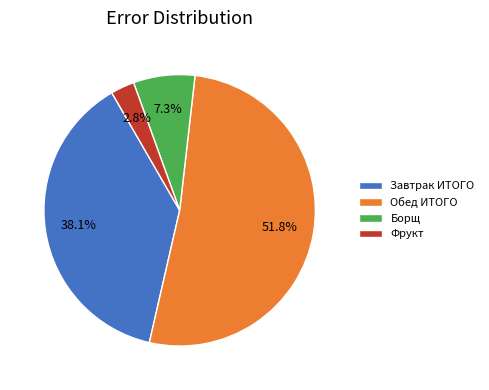

Approximately how many times larger is the value at Борщ compared to Фрукт?

2.6